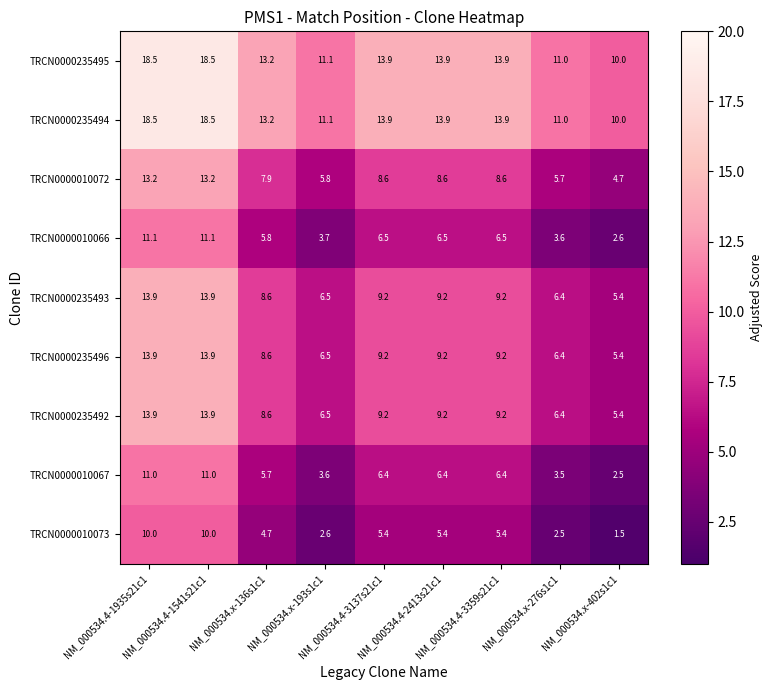

What is the difference between the second highest and second lowest values in the TRCN0000010066 series?

7.5